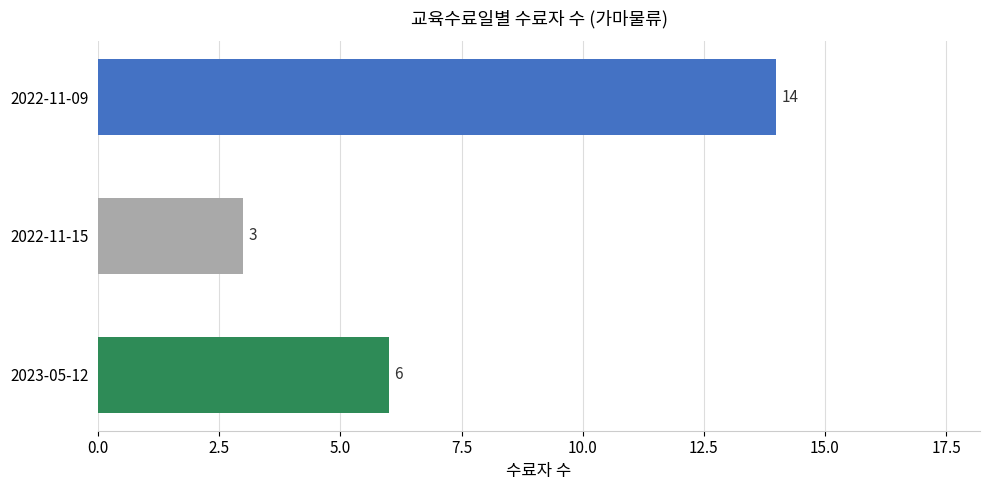

At which label is the value closest to 8?

2023-05-12